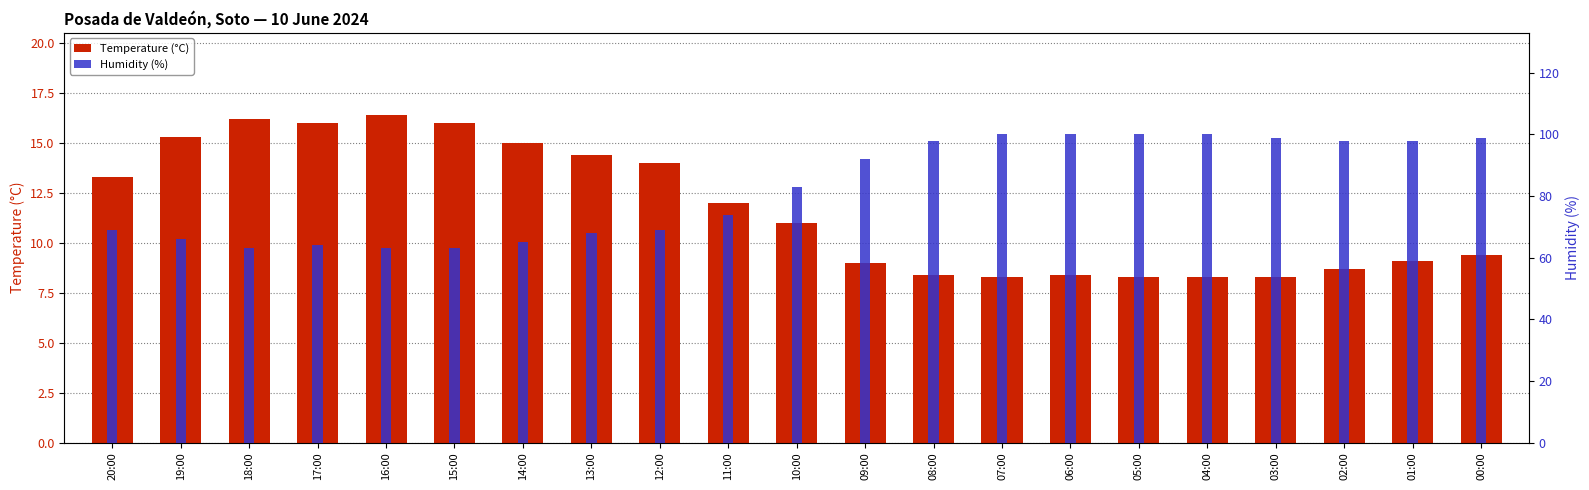

What is the label of the 13th bar from the left?

08:00